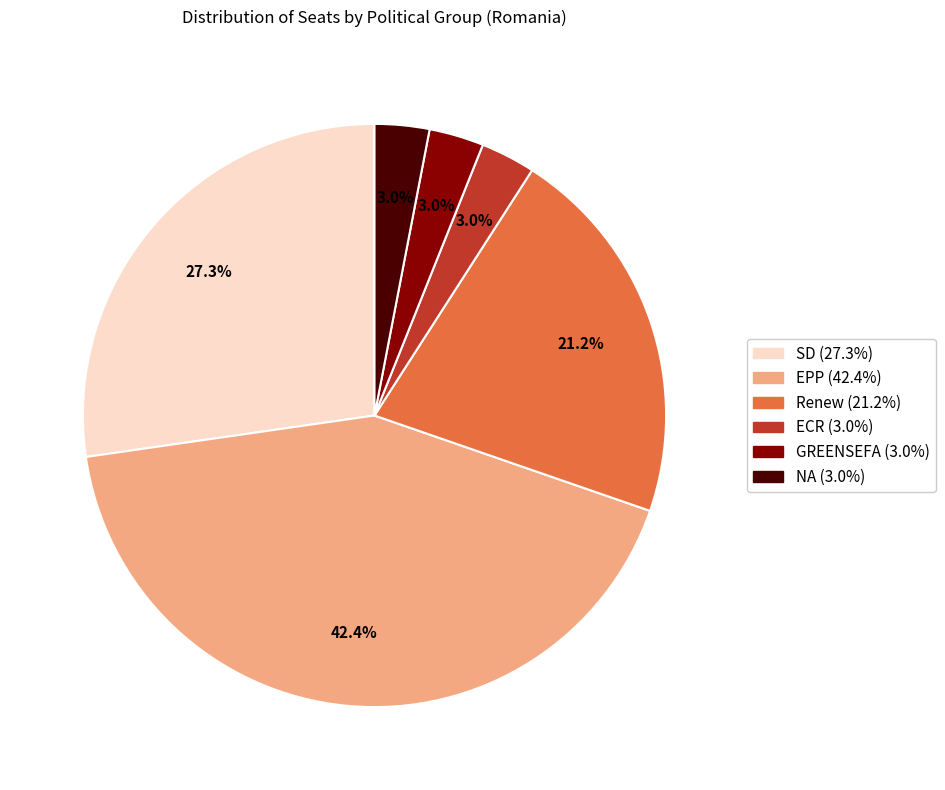

Is the sum of Renew and EPP greater than half?

Yes